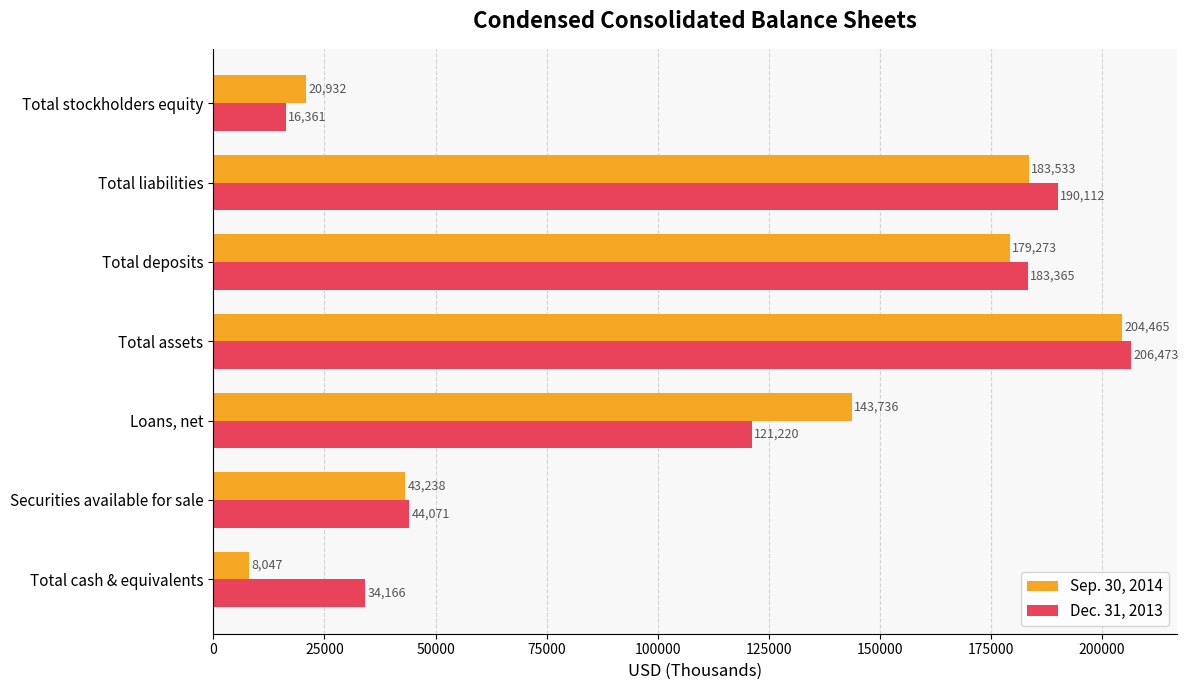

Count the number of data series in this chart.

2